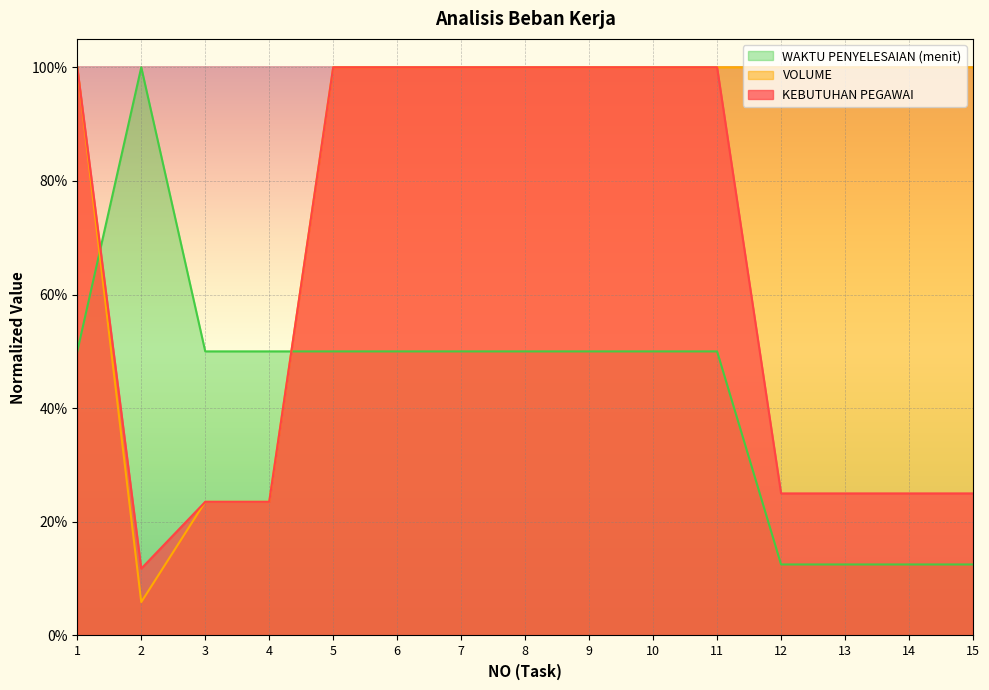

Count the number of data series in this chart.

3